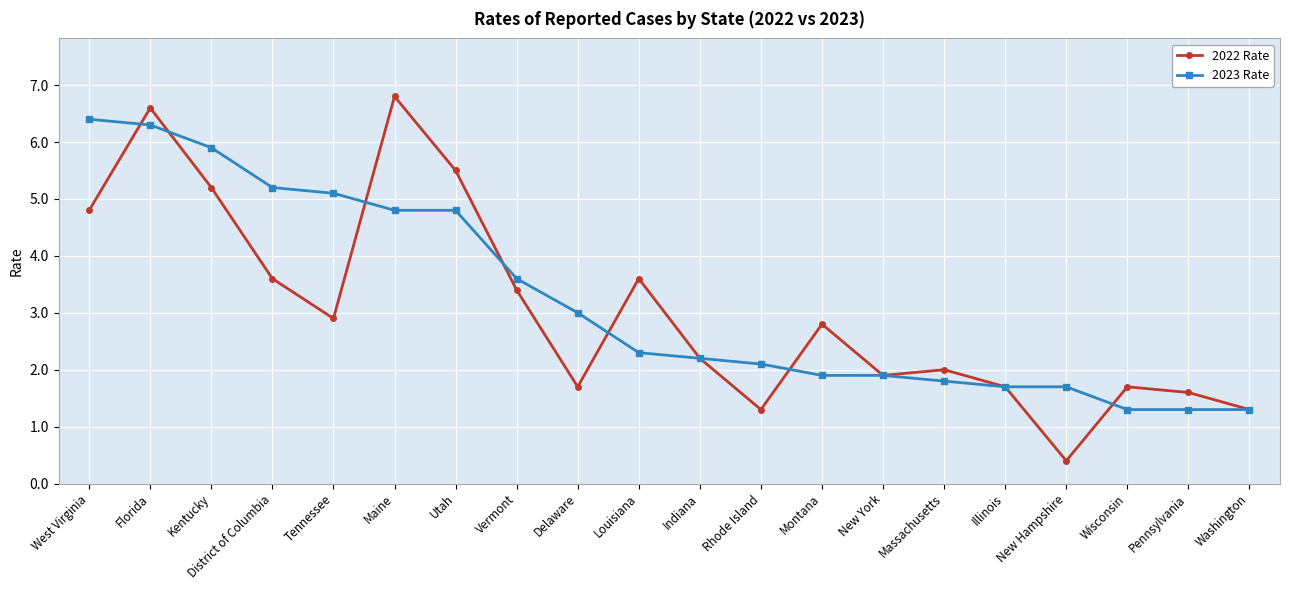

What is the minimum value shown in the chart?

0.4